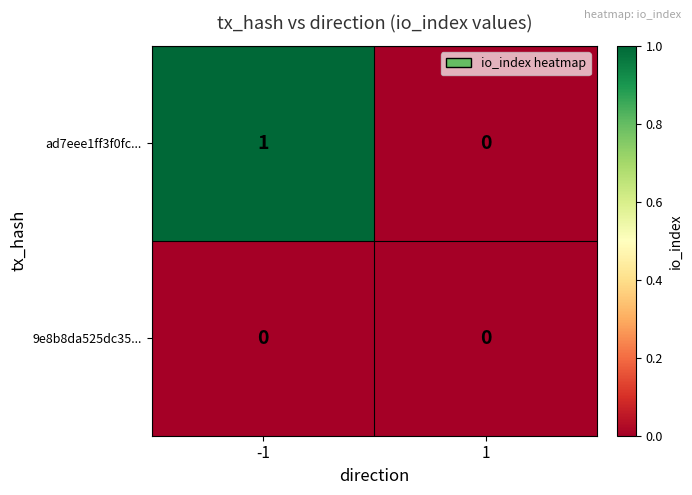

Rank the series by their maximum value, from highest to lowest.

ad7eee1ff3f0fc..., 9e8b8da525dc35...